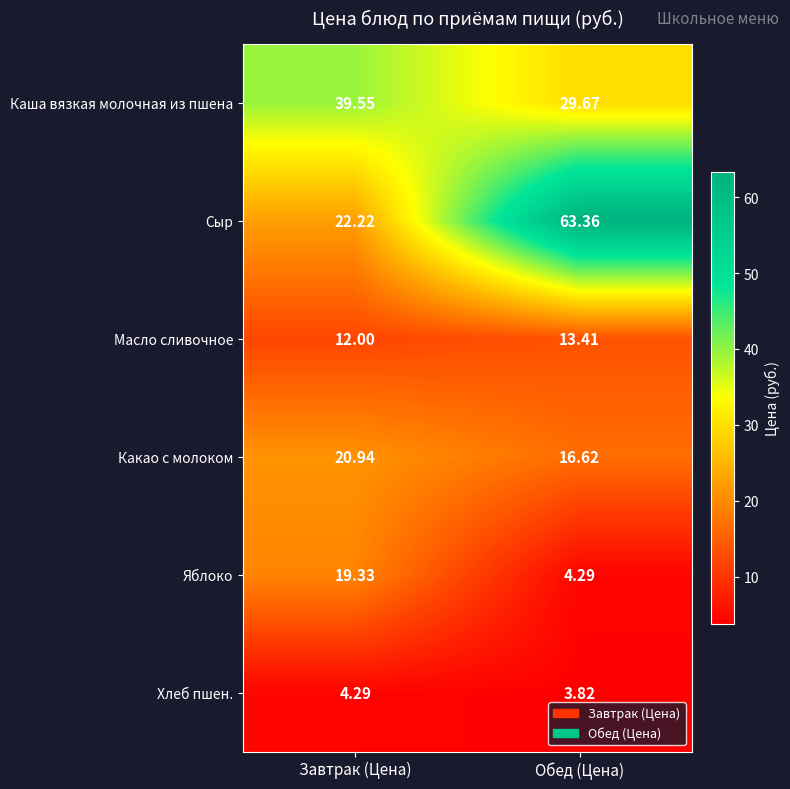

Which category has the lowest value in the Каша вязкая молочная из пшена series?

Обед (Цена)